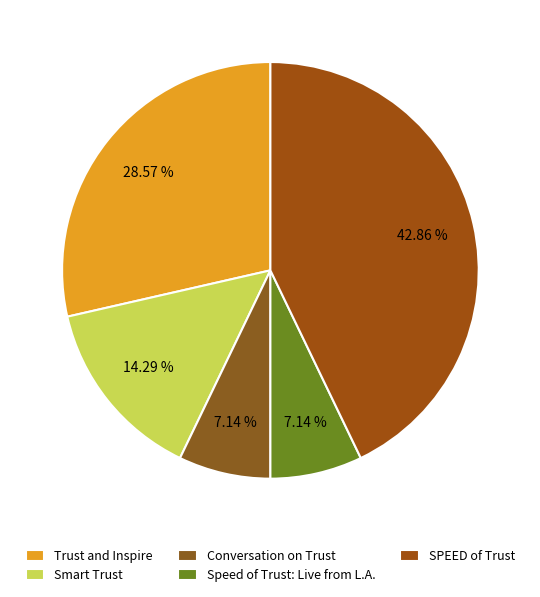

To the nearest percent, what percentage of the pie is Trust and Inspire?

29%